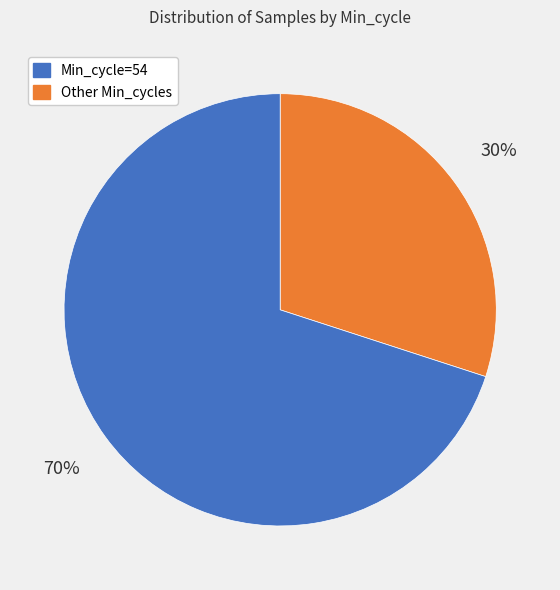

Is there a majority slice in this chart?

Yes